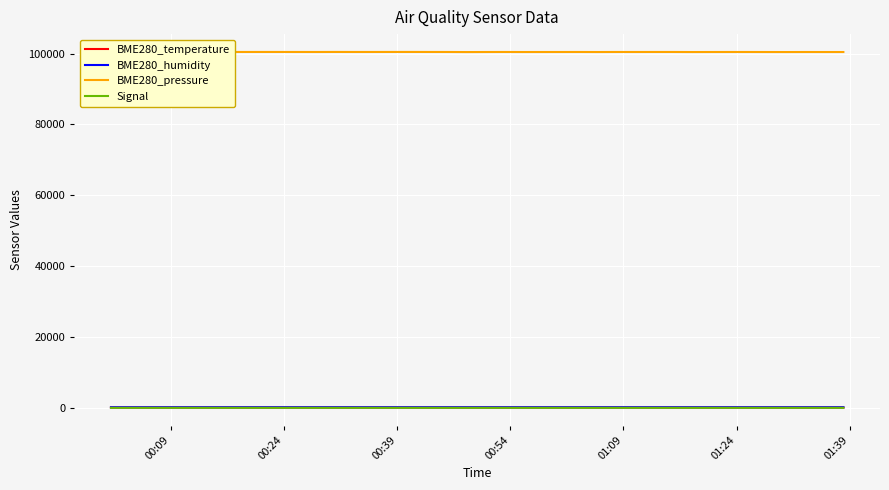

Rank the series by their maximum value, from highest to lowest.

BME280_pressure, BME280_humidity, BME280_temperature, Signal